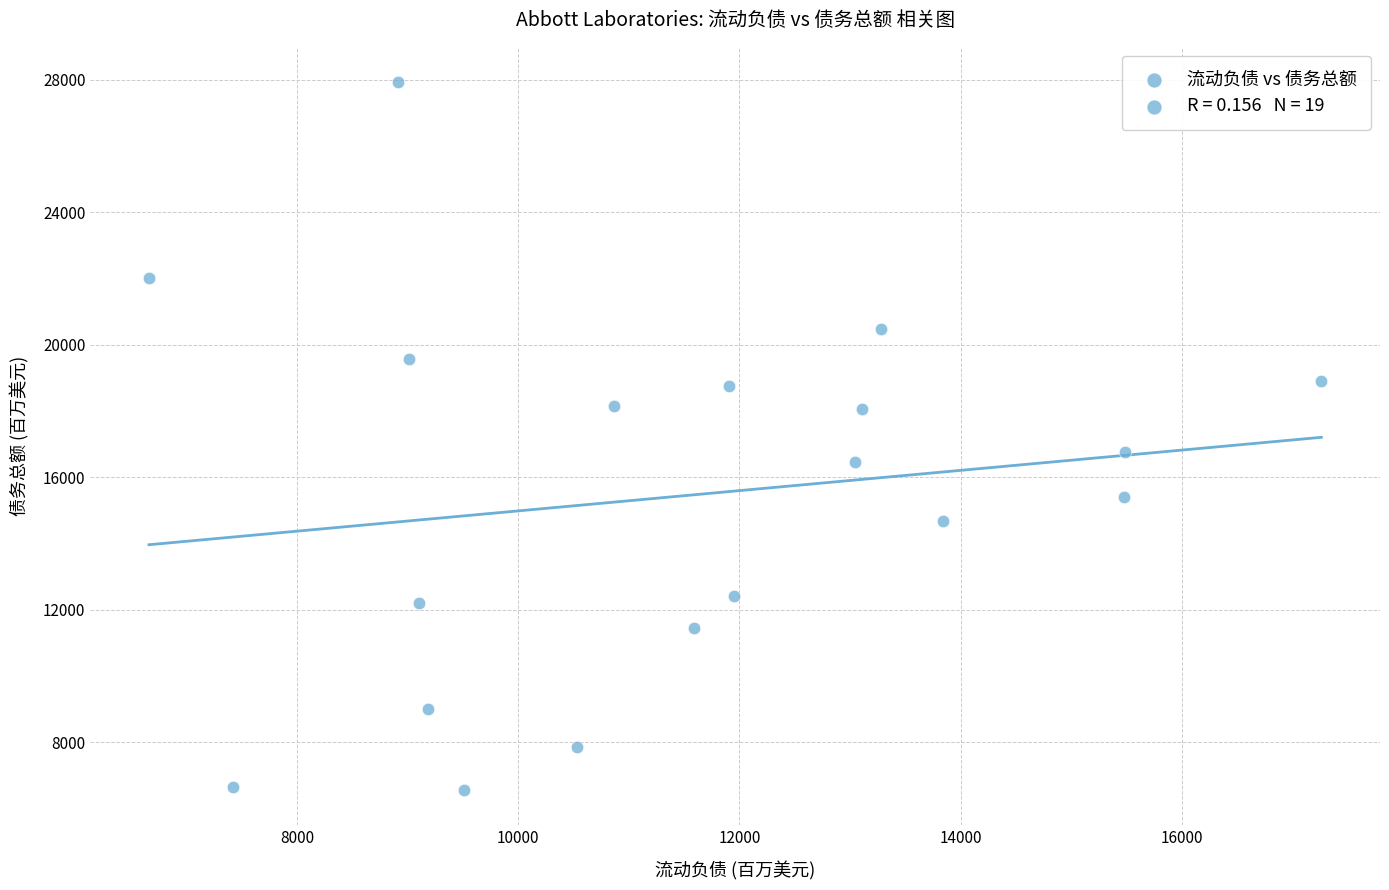

What Y value in the scatter plot is closest to 17242?

16773